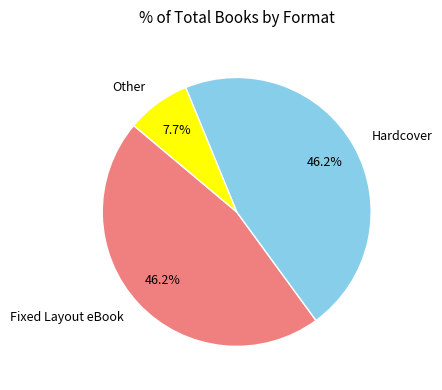

To the nearest percent, what is the difference between the largest and smallest slice percentages?

38%